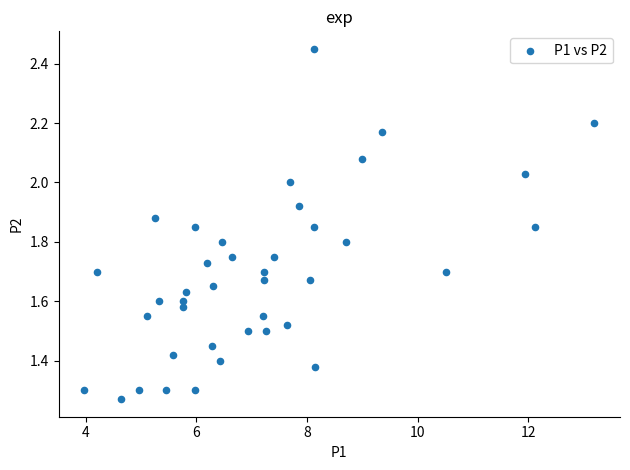

What is the range of X values (max minus min)?

9.2